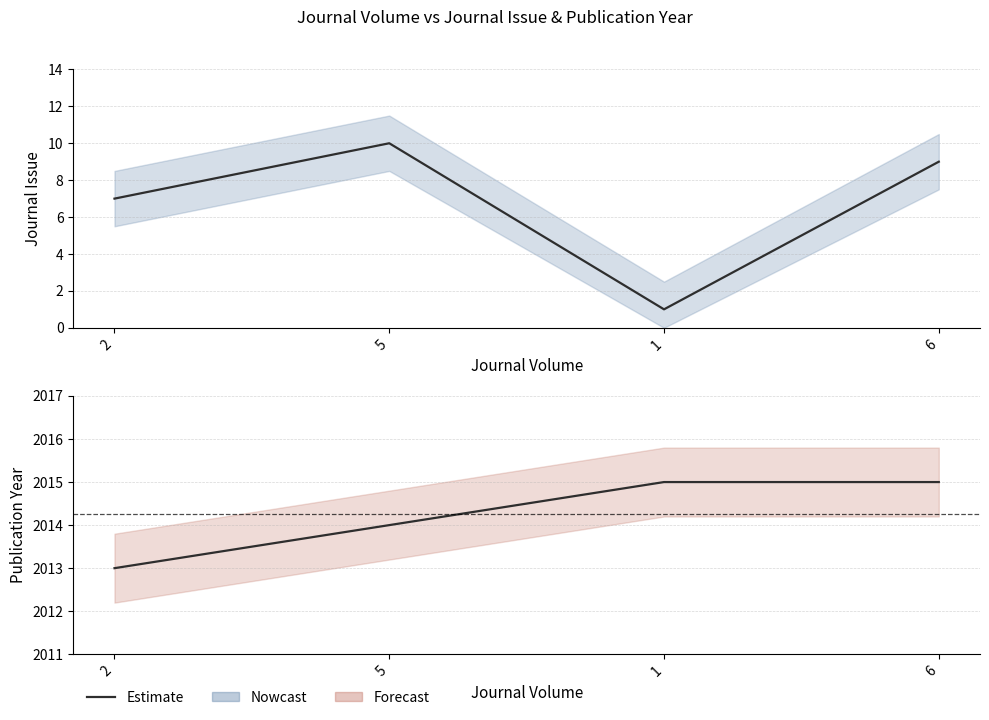

What is the difference between the maximum and minimum values in the Publication Year series?

2